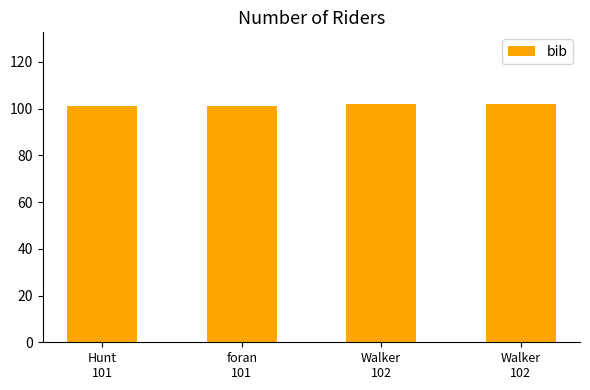

How many data points are less than 102?

2